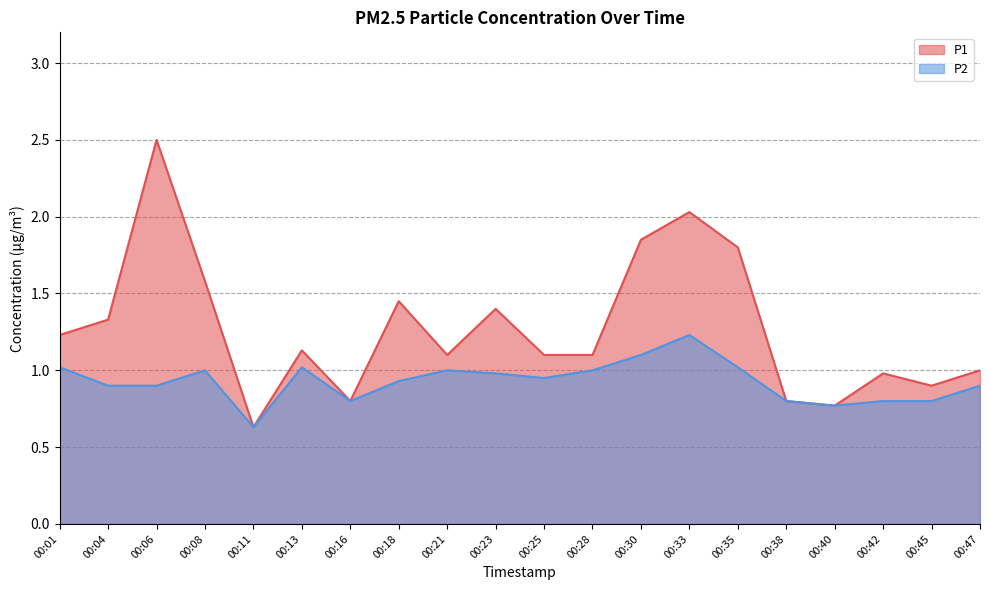

What is the average value of the P2 series?

0.9